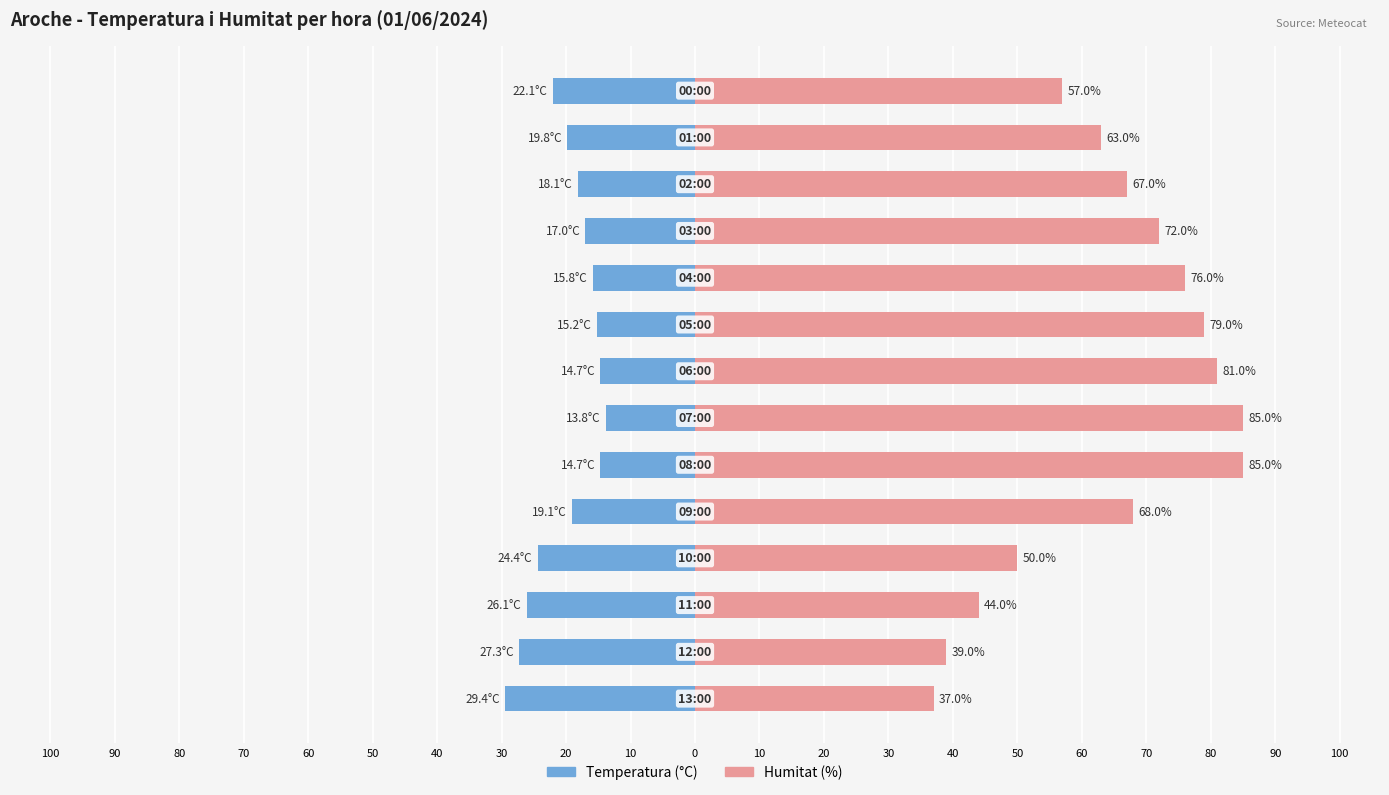

What is the difference between the maximum and second lowest values in the Humitat (%) series?

46.0